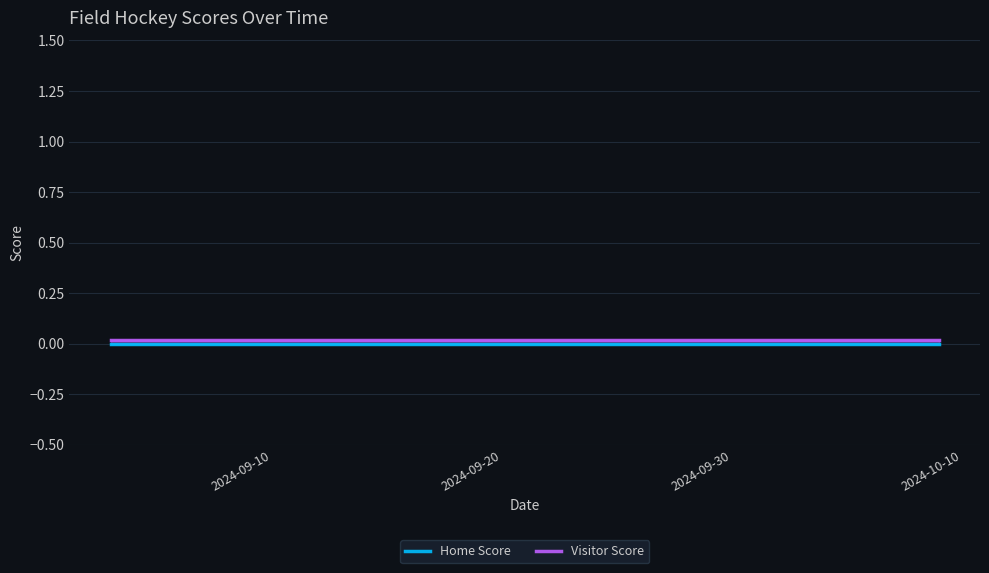

How many categories are shown in the chart?

6